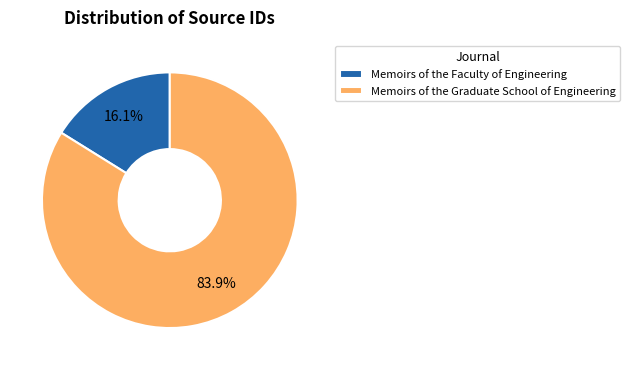

What percentage is the Memoirs of the Graduate School of Engineering slice, to the nearest percent?

84%